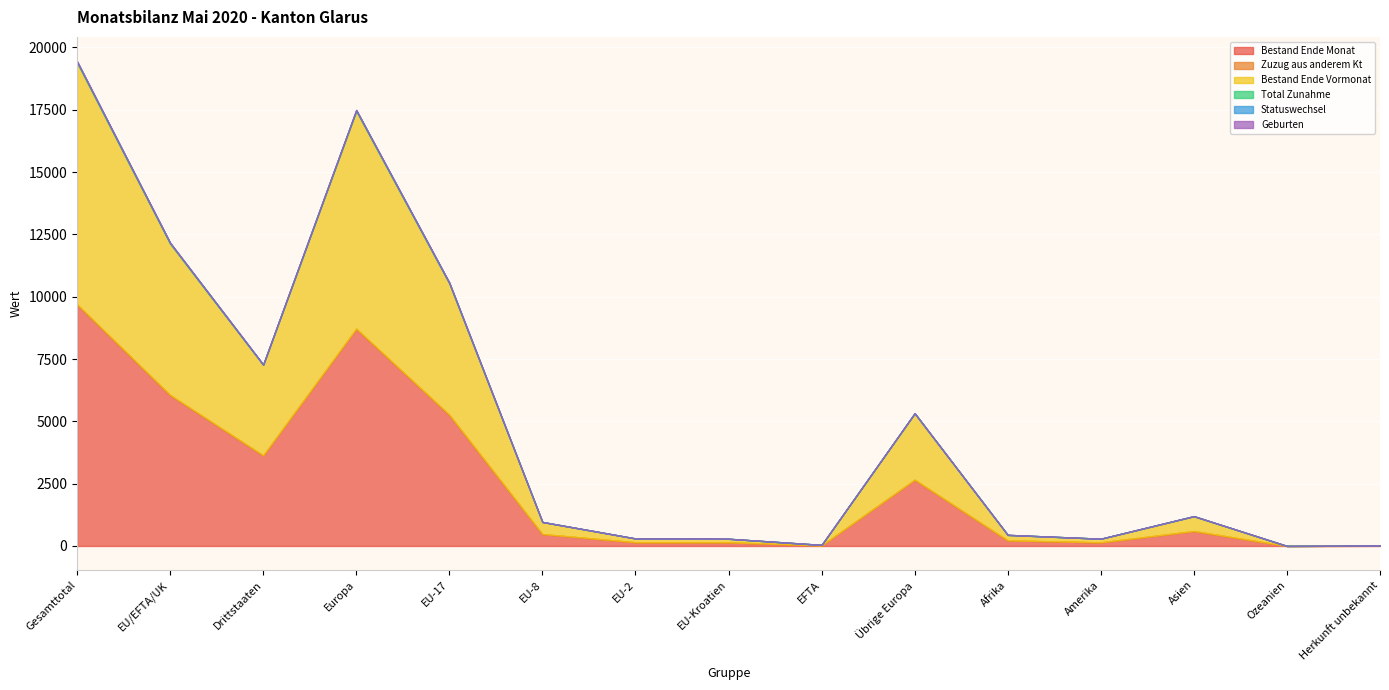

Reading left to right, list all the values displayed in this chart.

Bestand Ende Monat: Gesamttotal=9685	EU/EFTA/UK=6054	Drittstaaten=3631	Europa=8712	EU-17=5260	EU-8=478	EU-2=149	EU-Kroatien=145	EFTA=22	Übrige Europa=2658	Afrika=223	Amerika=145	Asien=597	Ozeanien=1	Herkunft unbekannt=7
Zuzug aus anderem Kt: Gesamttotal=14	EU/EFTA/UK=8	Drittstaaten=6	Europa=11	EU-17=6	EU-8=1	EU-2=0	EU-Kroatien=1	EFTA=0	Übrige Europa=3	Afrika=1	Amerika=1	Asien=1	Ozeanien=0	Herkunft unbekannt=0
Bestand Ende Vormonat: Gesamttotal=9690	EU/EFTA/UK=6064	Drittstaaten=3626	Europa=8722	EU-17=5262	EU-8=484	EU-2=152	EU-Kroatien=144	EFTA=22	Übrige Europa=2658	Afrika=220	Amerika=146	Asien=594	Ozeanien=1	Herkunft unbekannt=7
Total Zunahme: Gesamttotal=39	EU/EFTA/UK=26	Drittstaaten=13	Europa=33	EU-17=24	EU-8=1	EU-2=1	EU-Kroatien=0	EFTA=0	Übrige Europa=7	Afrika=2	Amerika=0	Asien=4	Ozeanien=0	Herkunft unbekannt=0
Statuswechsel: Gesamttotal=12	EU/EFTA/UK=10	Drittstaaten=2	Europa=11	EU-17=9	EU-8=0	EU-2=1	EU-Kroatien=0	EFTA=0	Übrige Europa=1	Afrika=0	Amerika=0	Asien=1	Ozeanien=0	Herkunft unbekannt=0
Geburten: Gesamttotal=10	EU/EFTA/UK=6	Drittstaaten=4	Europa=7	EU-17=6	EU-8=0	EU-2=0	EU-Kroatien=0	EFTA=0	Übrige Europa=1	Afrika=1	Amerika=0	Asien=2	Ozeanien=0	Herkunft unbekannt=0